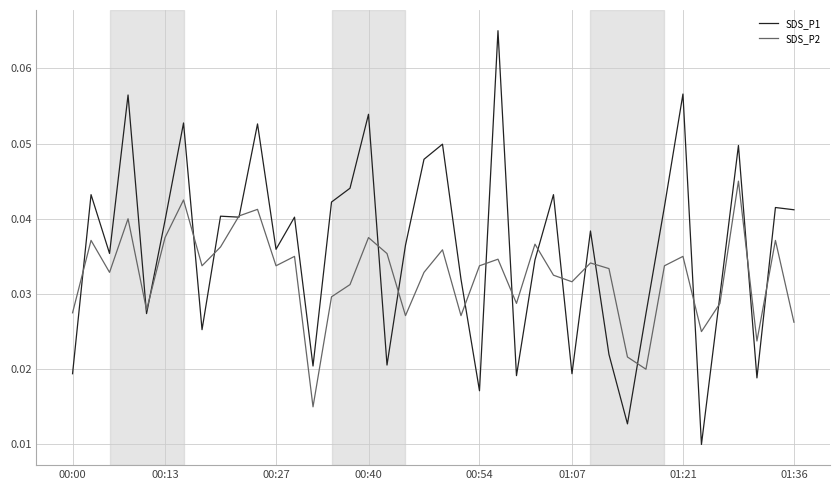

Which series has the largest total across all categories?

SDS_P1